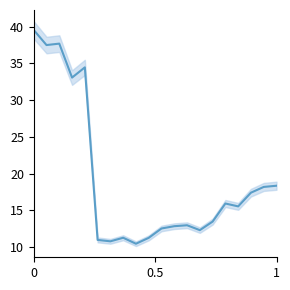

What is the smallest value displayed?

10.5